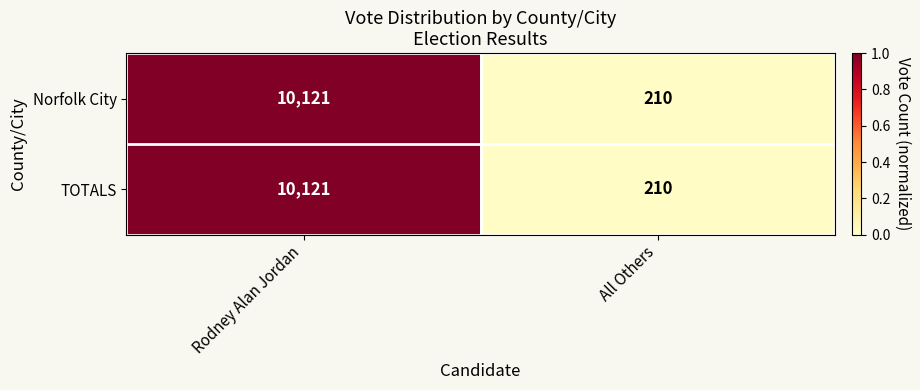

How many series are shown in this chart?

2